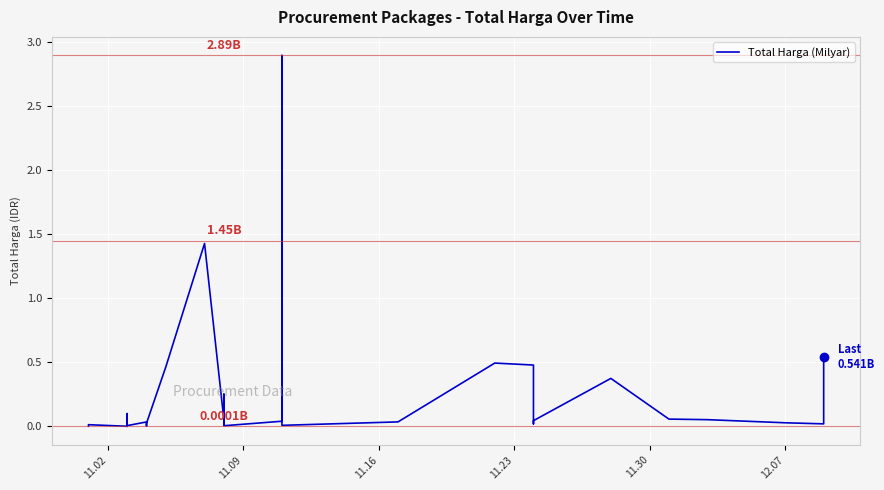

What is the maximum value shown in the chart?

2.9